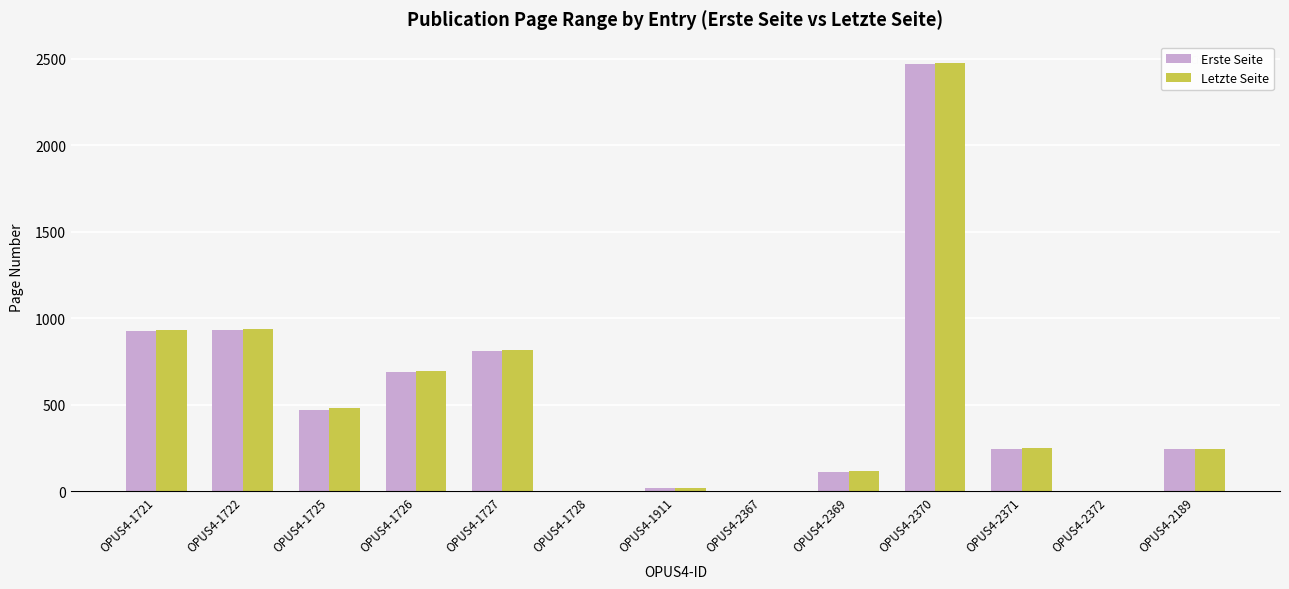

The Letzte Seite series shows 480 at OPUS4-1725. True or false?

True